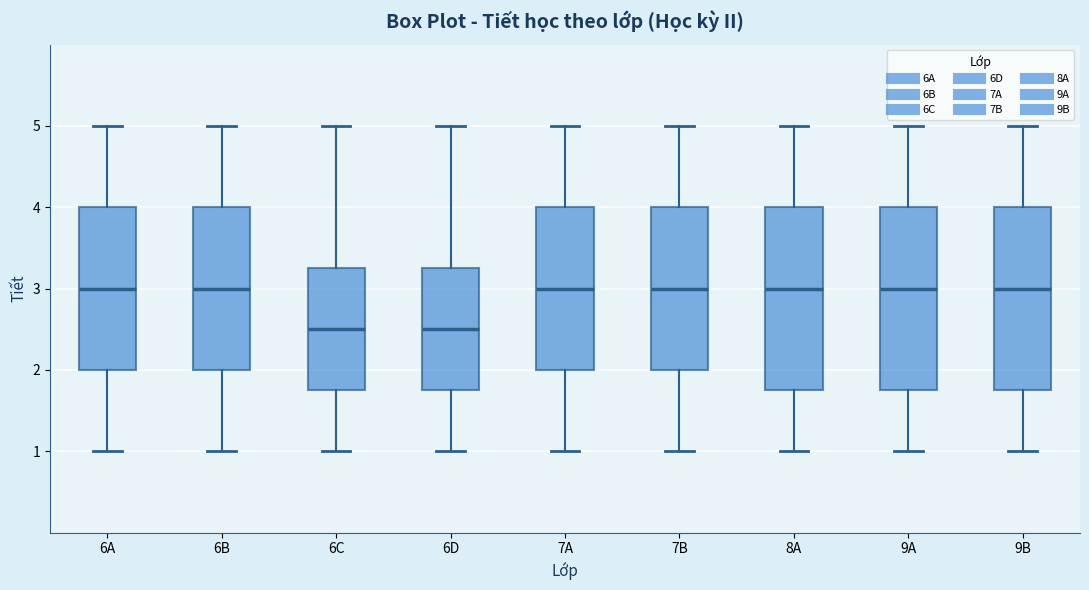

Where does the upper whisker of the box for 9B end on the y-axis? The values are not printed on the chart, so give them approximately, as read against the axis.

5.0